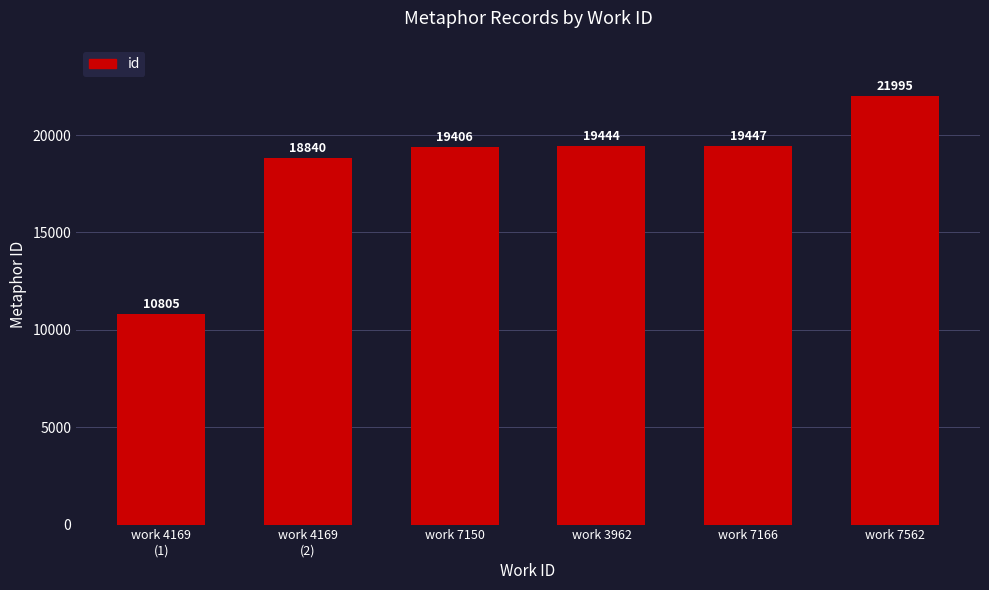

What is the greatest value displayed?

21995